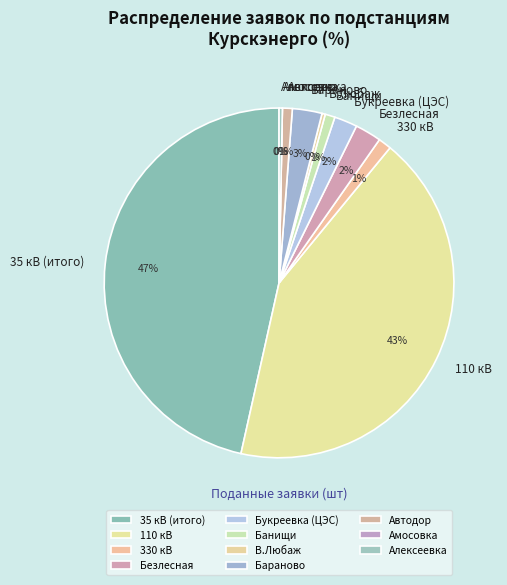

True or false: Букреевка (ЦЭС) accounts for 2% of the total.

True